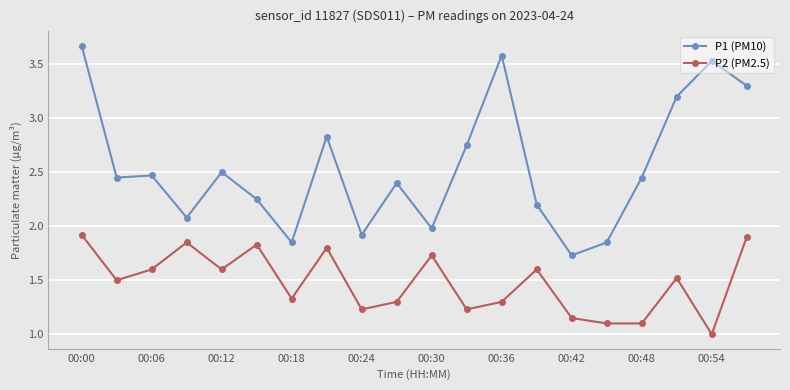

True or false: P1 (PM10) has more than 2 interior local peaks.

True